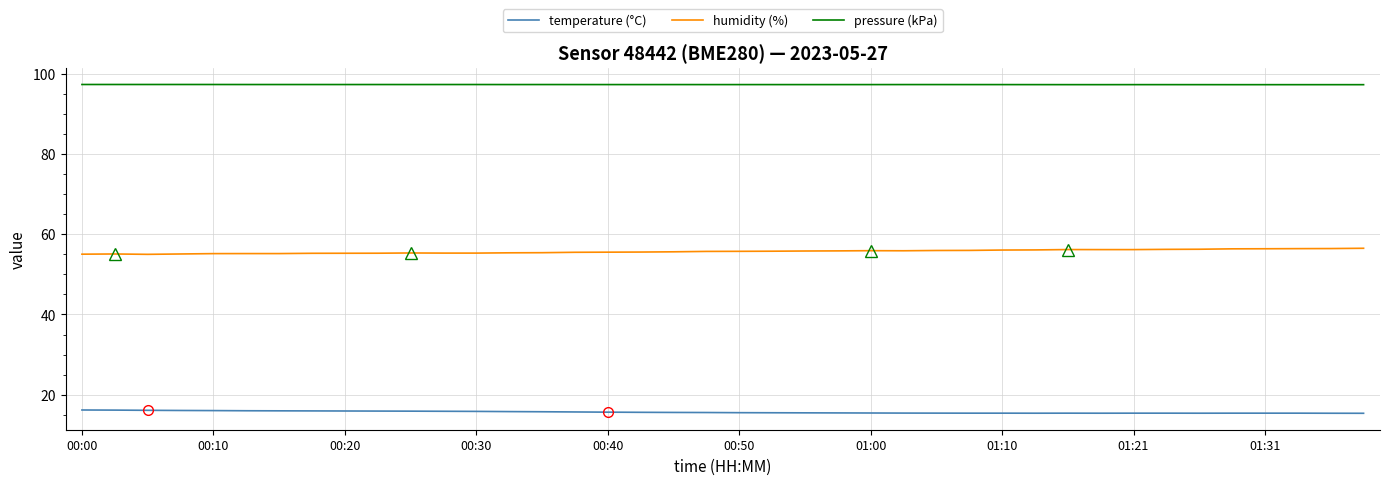

Rank the series by their maximum value, from lowest to highest.

temperature (°C), humidity (%), pressure (kPa)